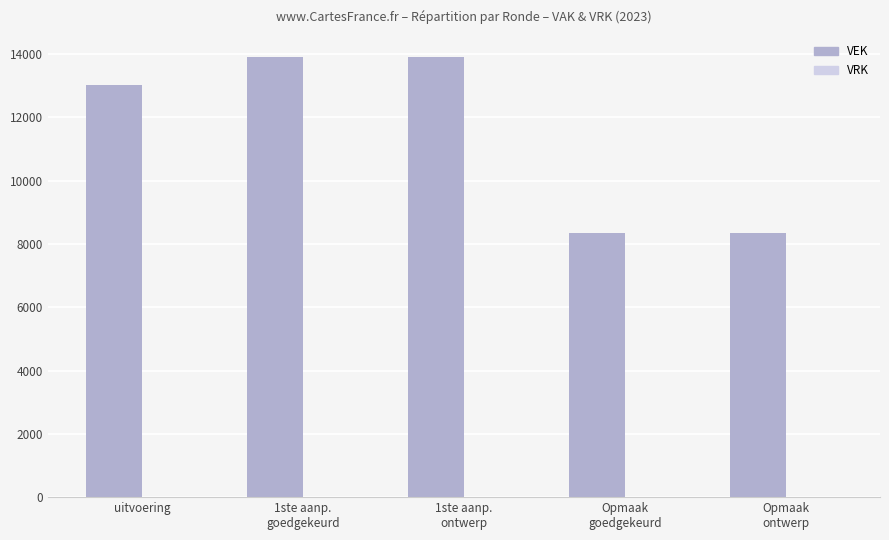

Reading left to right, list all the values displayed in this chart.

13019	13914	13914	8350	8350